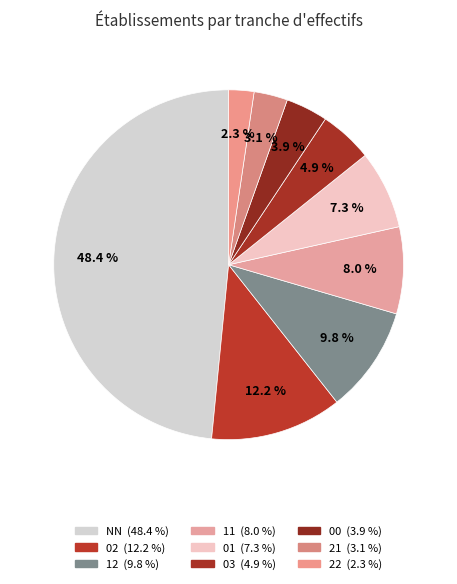

How many segments does this pie chart have?

9